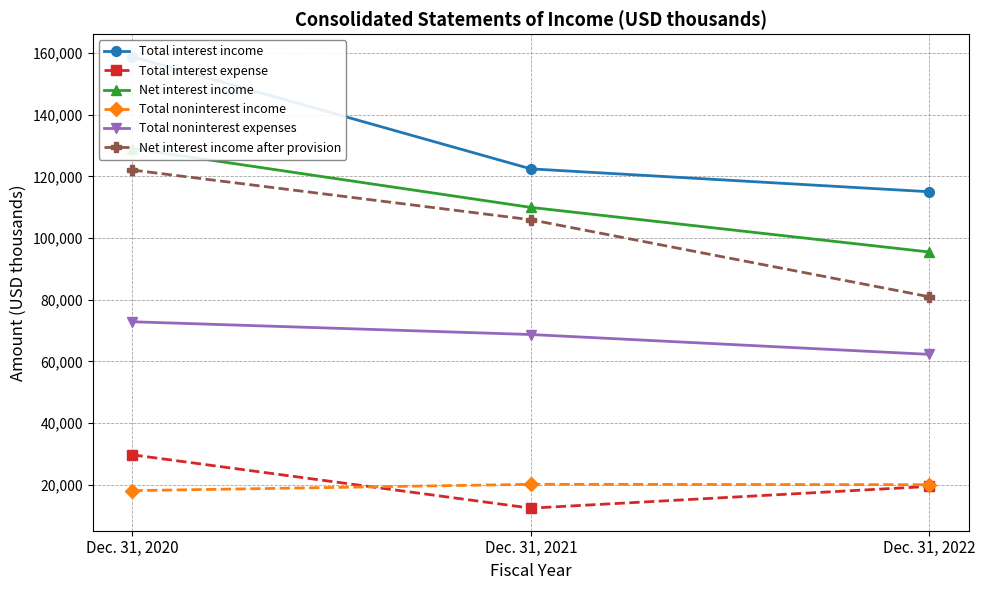

At how many categories does at least one series exceed 96316?

3